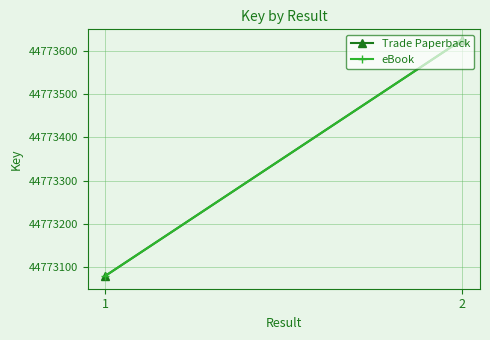

Is the value of eBook at 2 greater than the value of Trade Paperback at 1?

Yes